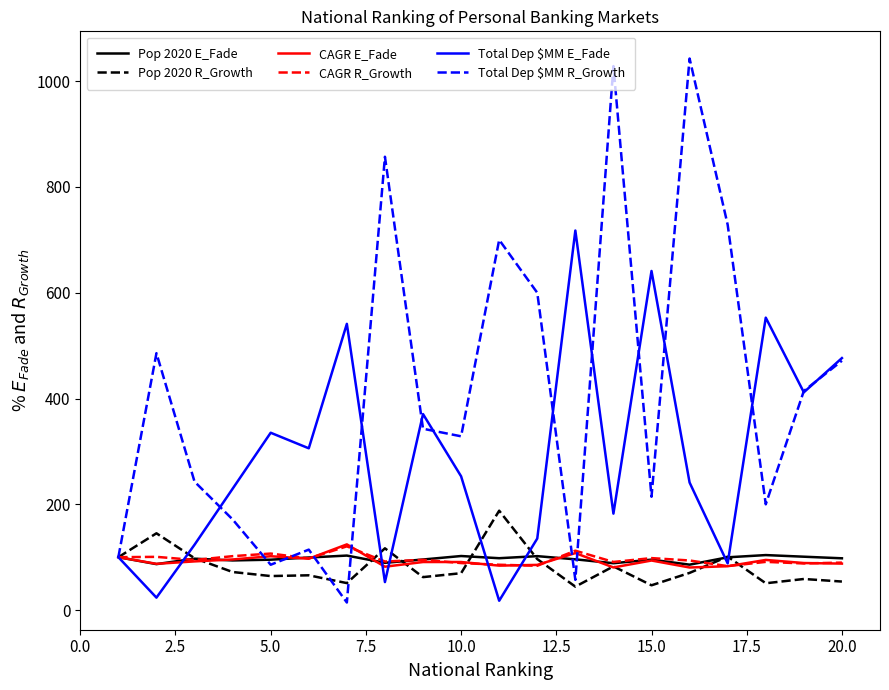

What is the difference between the second highest and second lowest values in the Total Dep $MM E_Fade series?

617.6